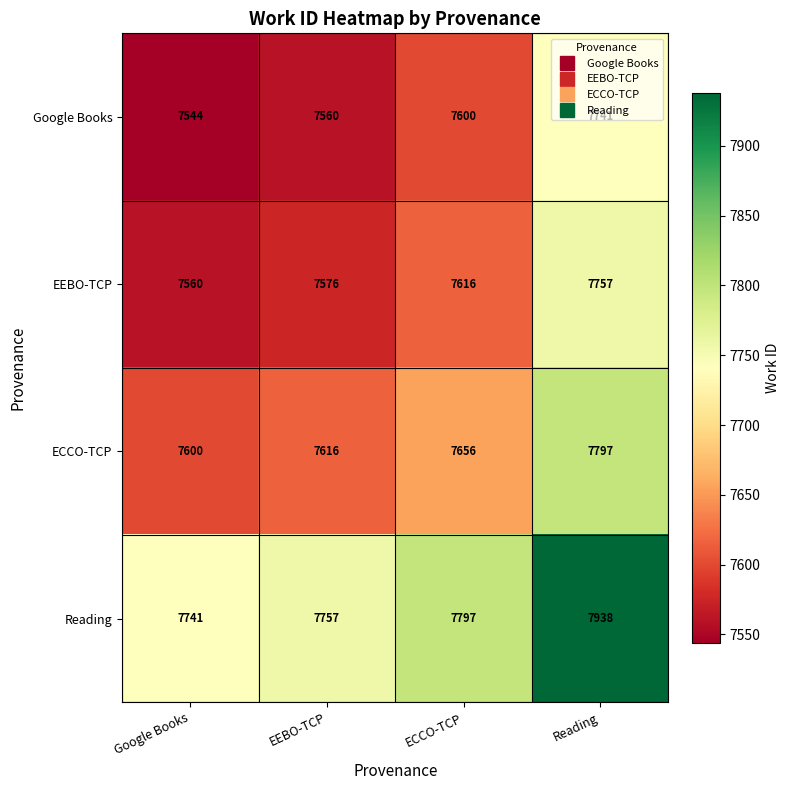

Count the number of data series in this chart.

4